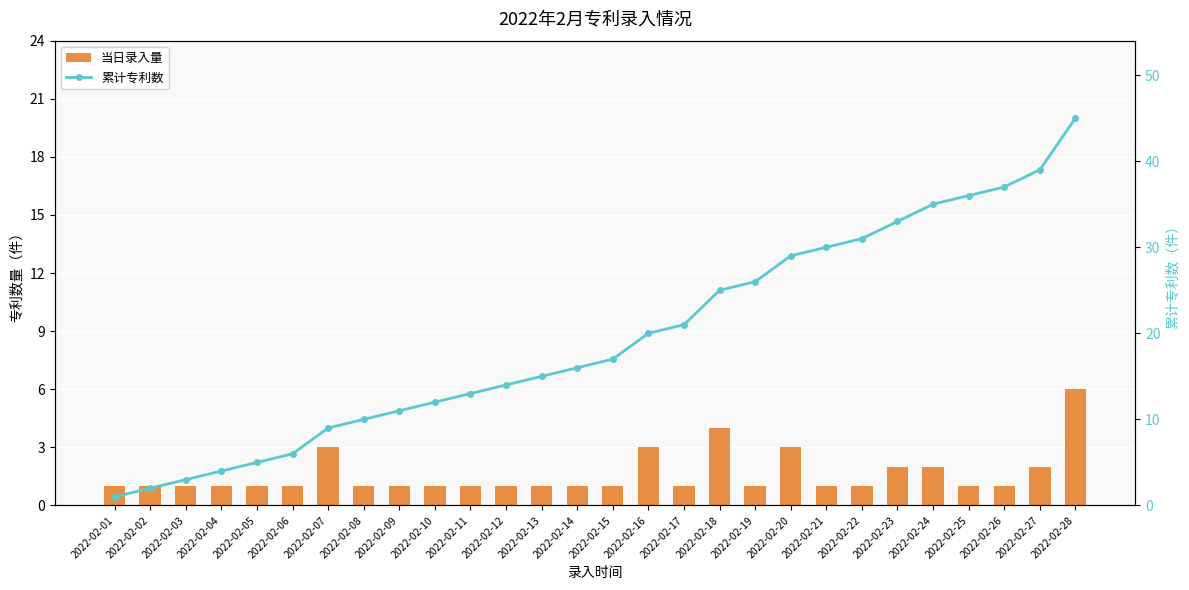

At which label is 当日录入量 closest to 3?

2022-02-07